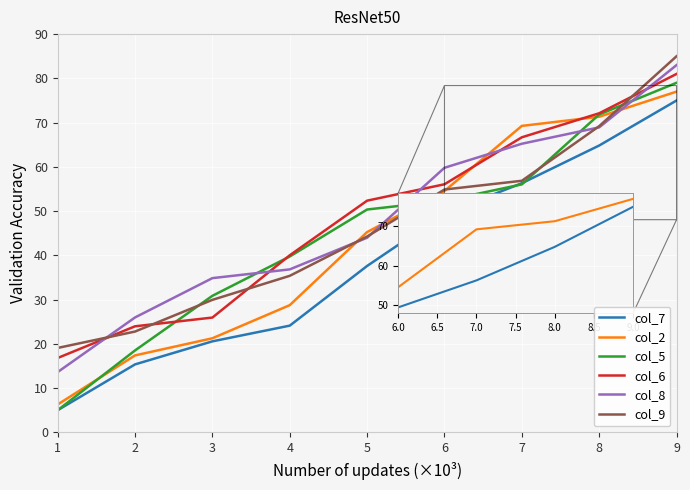

Reading left to right, extract all data points from this chart.

col_7: 5.0	15.4	20.6	24.1	37.6	49.4	56.3	64.8	75.0
col_2: 6.3	17.4	21.3	28.7	45.3	54.5	69.3	71.3	77.0
col_5: 5.0	18.5	30.9	39.7	50.4	52.3	56.0	71.8	79.0
col_6: 16.8	24.0	25.9	40.0	52.4	56.1	66.7	72.1	81.0
col_8: 13.6	26.0	34.9	36.8	44.0	59.8	65.2	68.9	83.0
col_9: 19.1	22.8	29.9	35.4	44.3	54.9	56.9	69.2	85.0